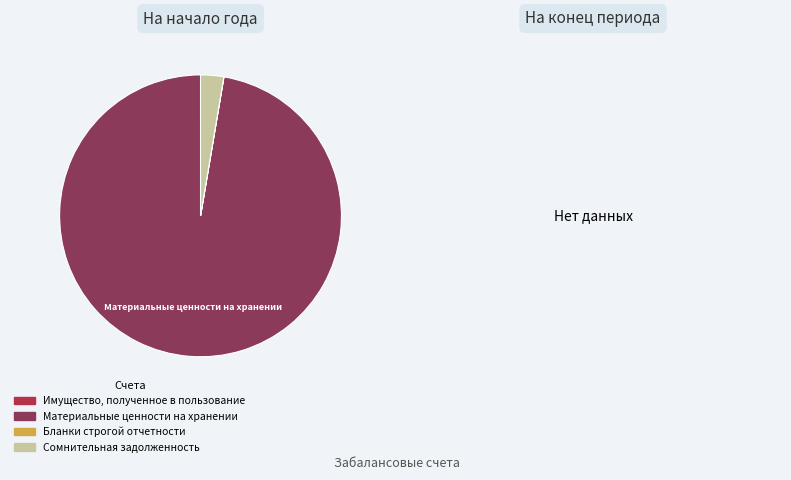

The Материальные ценности на хранении slice represents 85% of the pie. True or false?

False